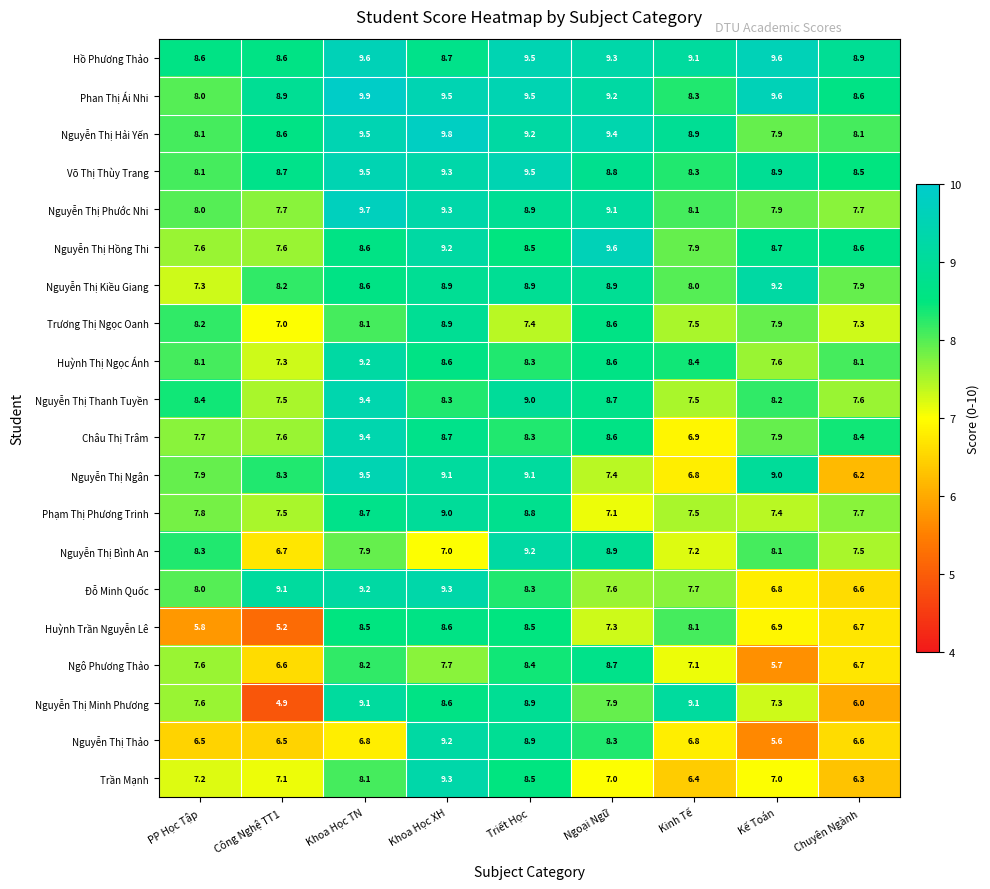

Is it true that Nguyễn Thị Kiều Giang equals 12.8 at Chuyên Ngành?

False